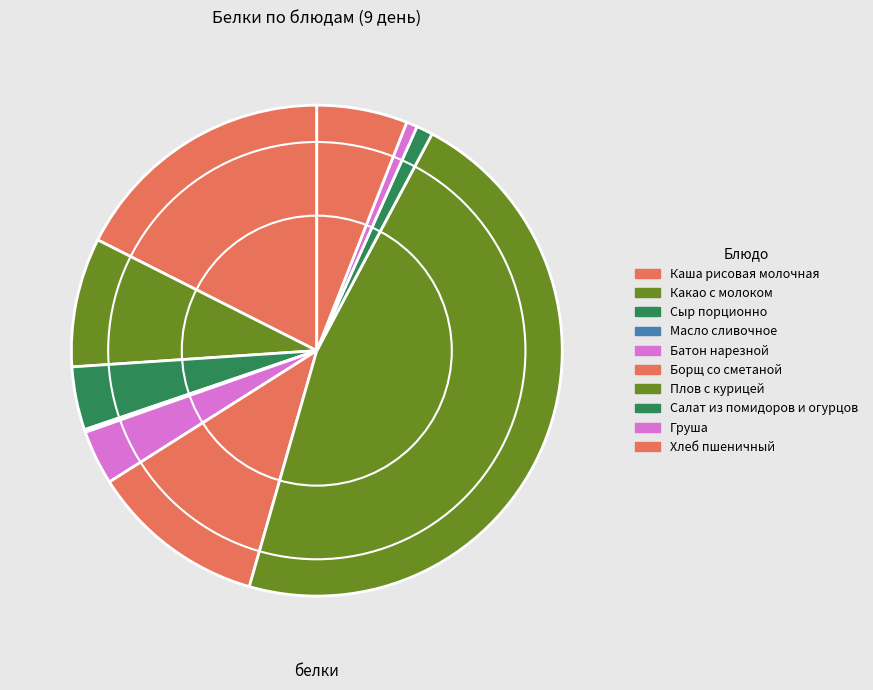

Is it true that Салат из помидоров и огурцов is 1% of the pie?

True